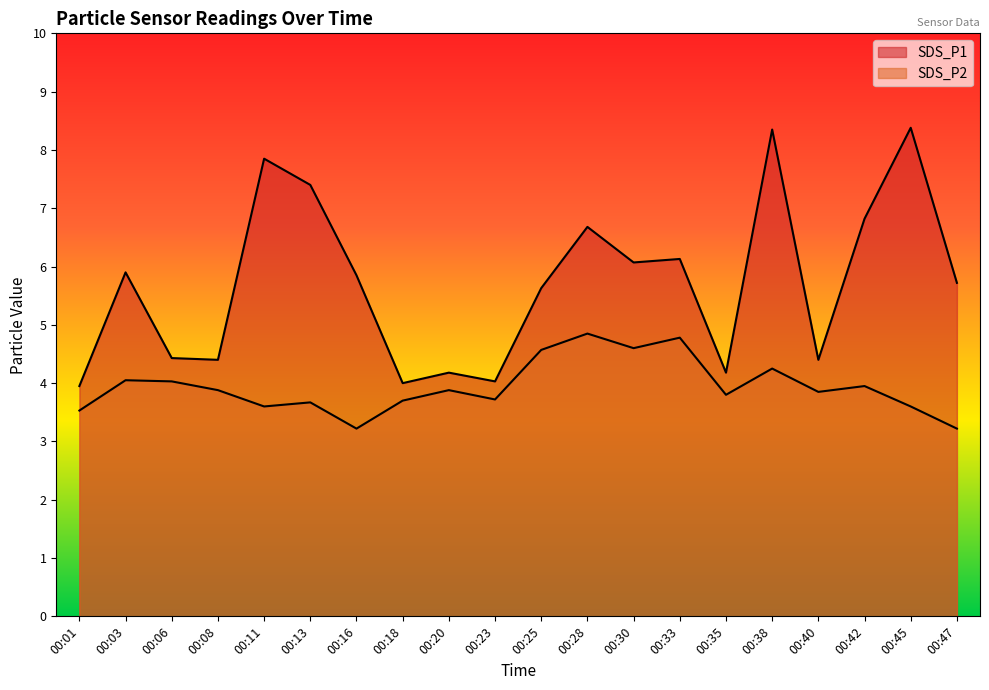

Which series has the widest spread of values?

SDS_P1